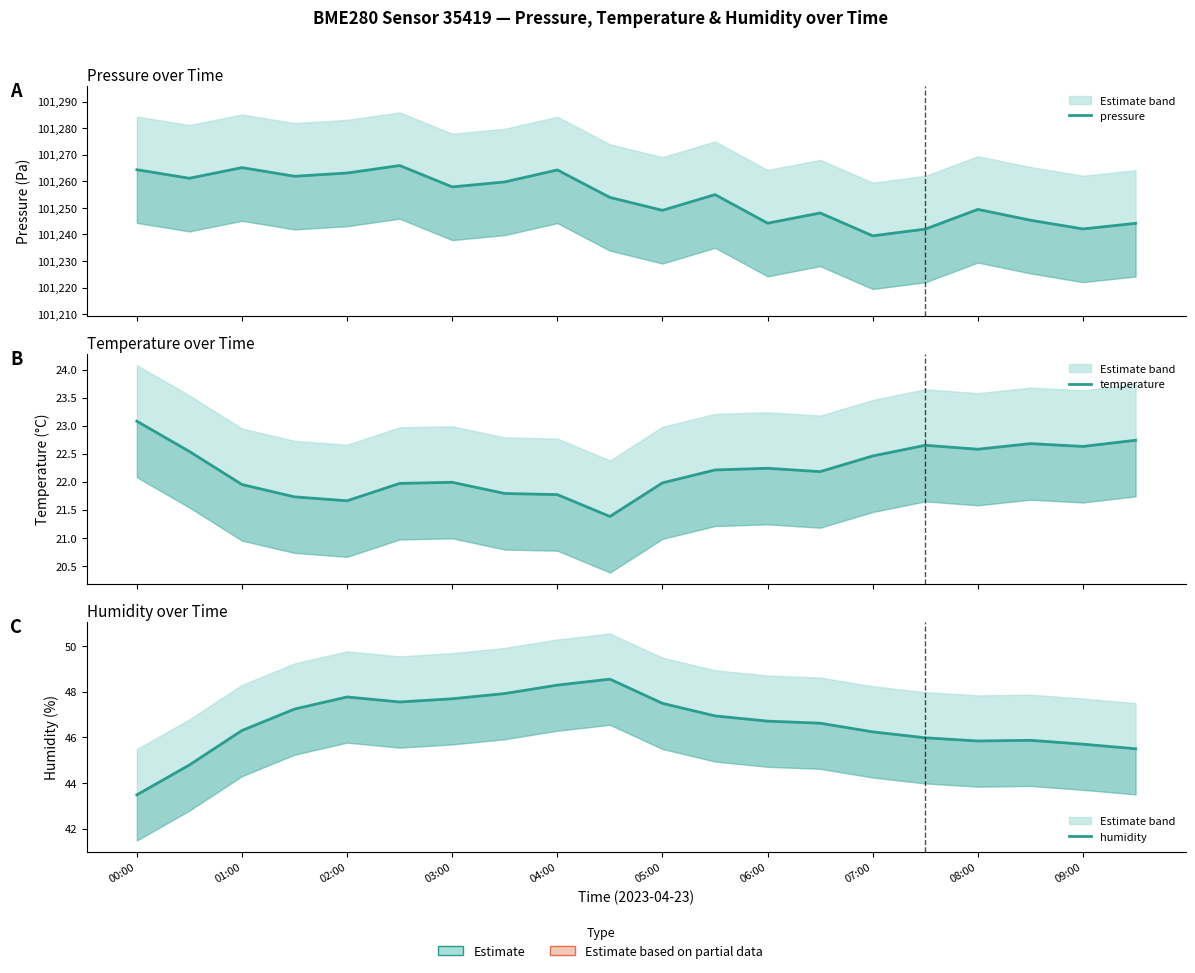

Between 01:00 and 07:00, which series saw the biggest shift?

pressure